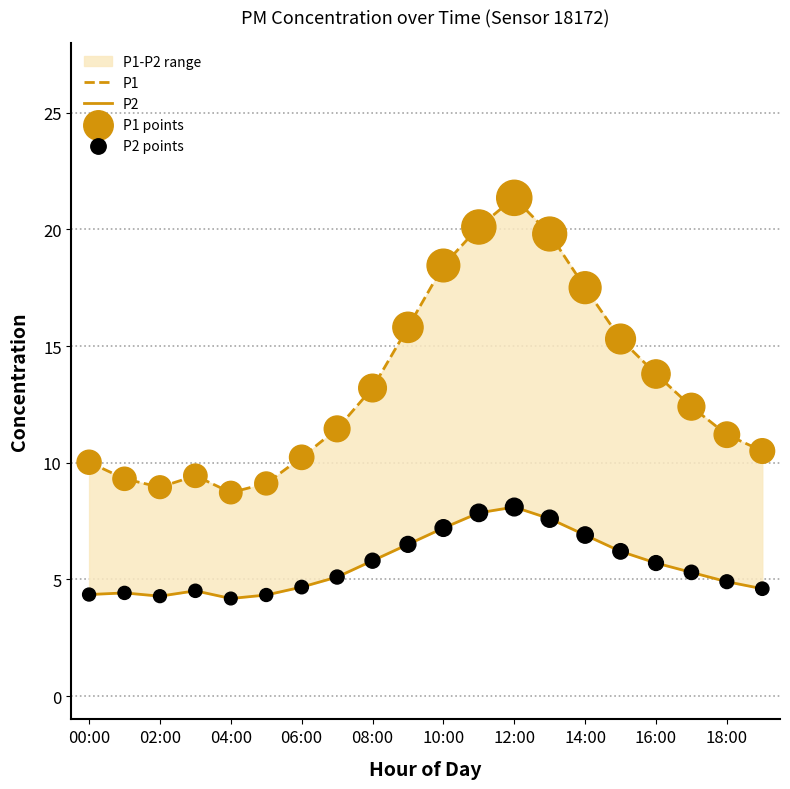

Which series reaches the minimum Y coordinate?

P2